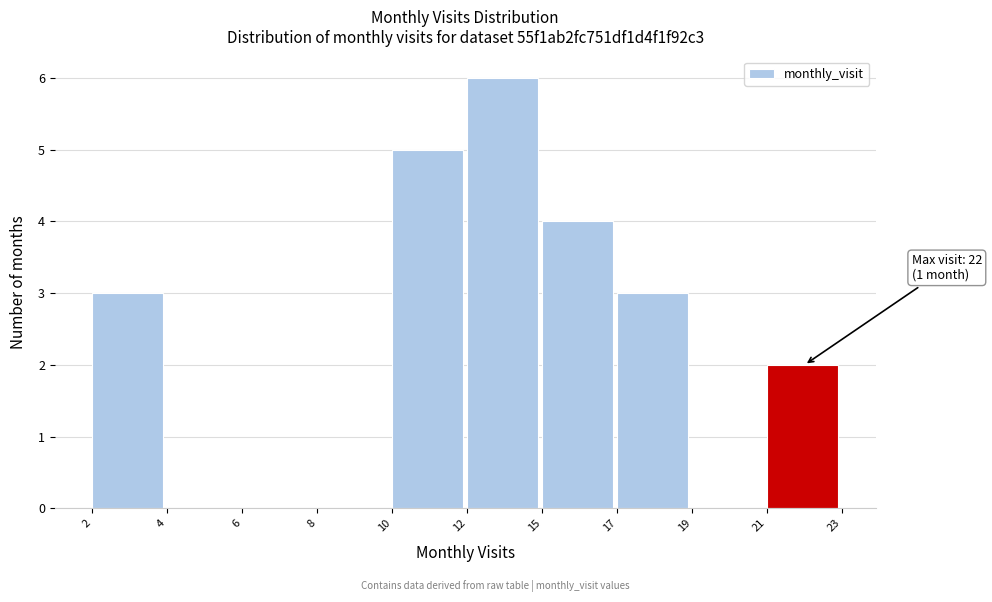

Reading right to left, list all the values displayed in this chart.

21=2	19=0	17=3	15=4	12=6	10=5	8=0	6=0	4=0	2=3